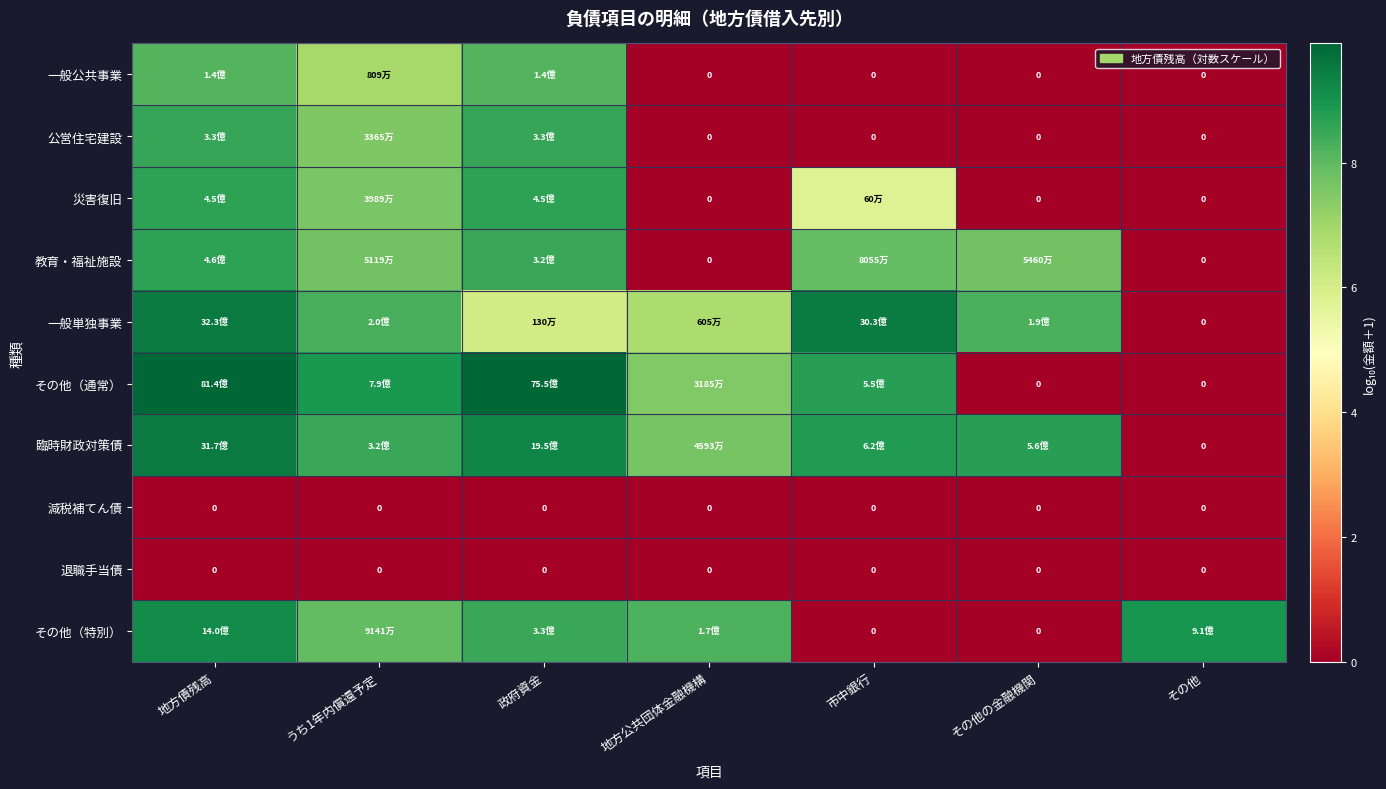

At which label does 臨時財政対策債 first exceed 8?

地方債残高